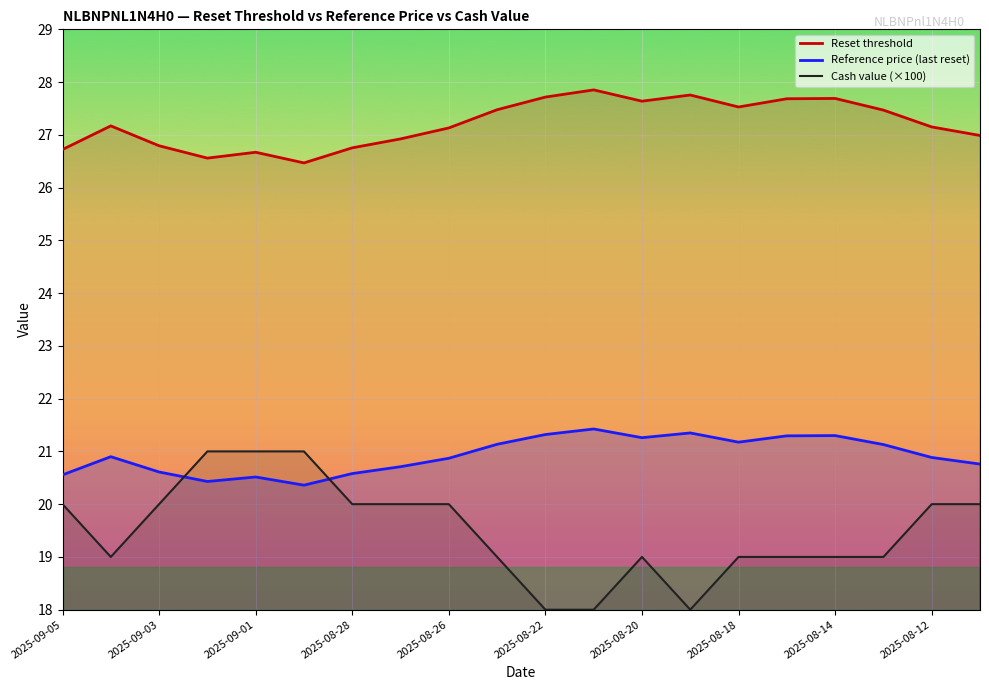

True or false: Reset threshold and Cash value cross at least once.

False